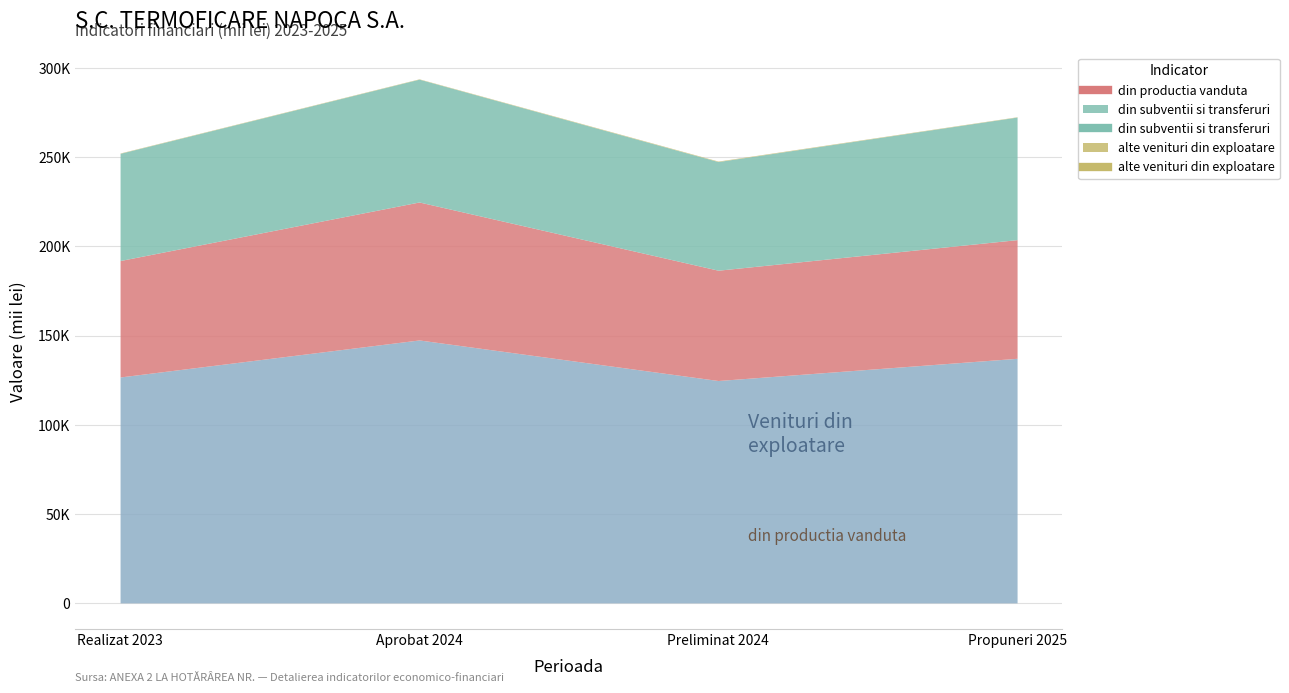

True or false: Venituri totale din exploatare and din productia vanduta intersect in this chart.

False